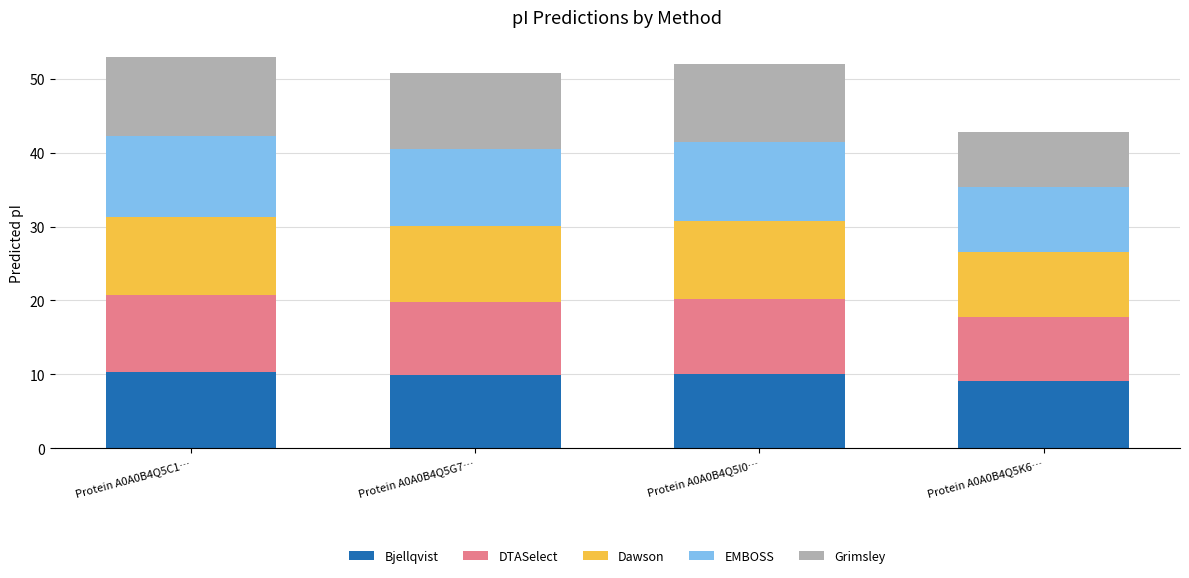

The value of Bjellqvist at Protein A0A0B4Q5I0… is 10.1. True or false?

True